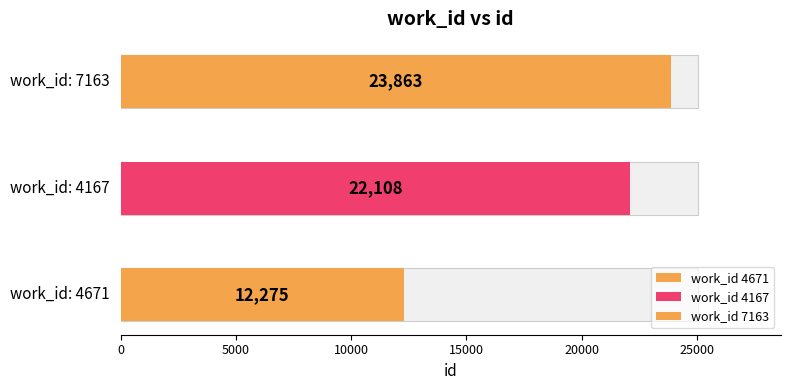

List the labels in order of value, largest first.

7163, 4167, 4671